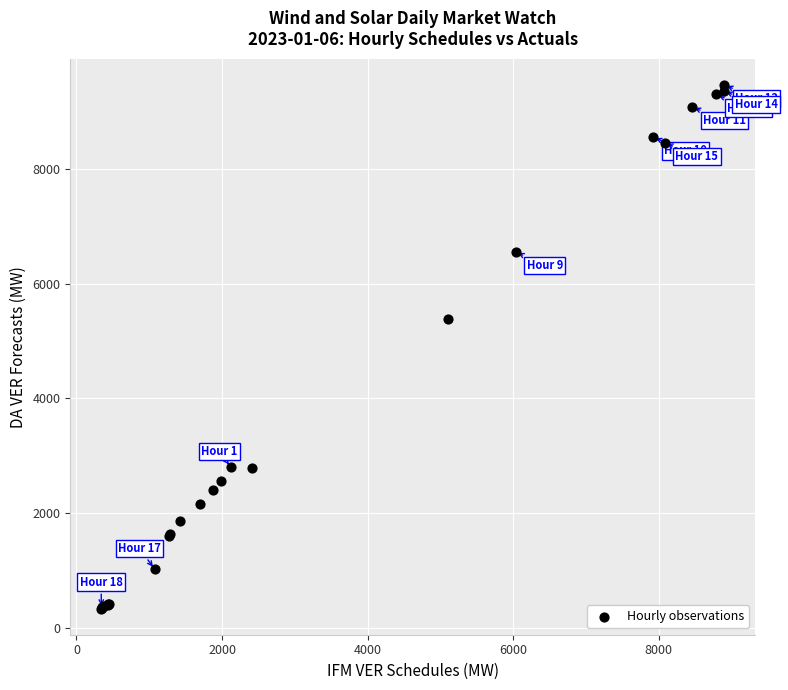

What Y value in the scatter plot is closest to 4902?

5385.2